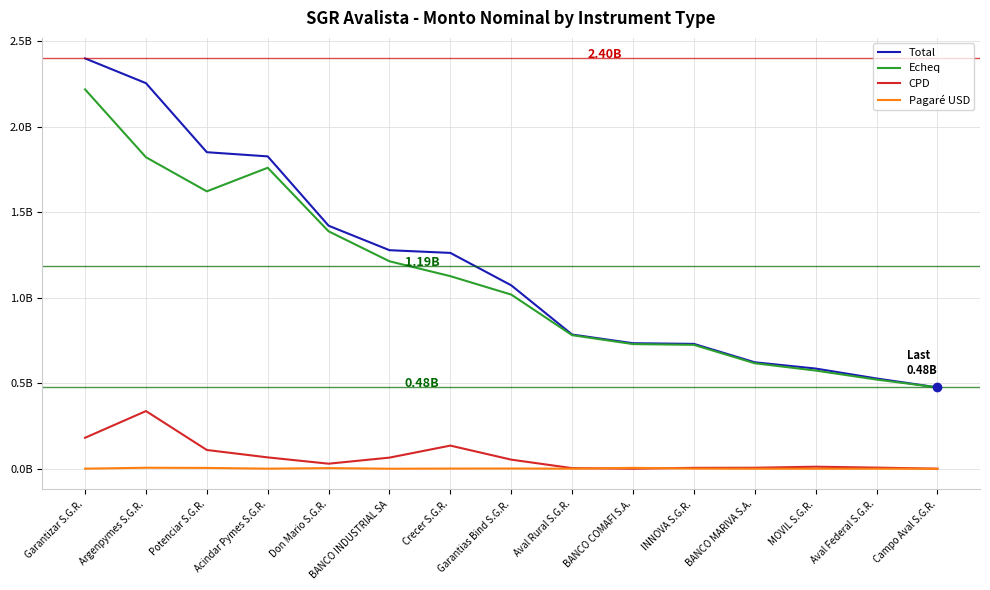

What are all the series names shown in the legend?

Total, Echeq, CPD, Pagaré USD